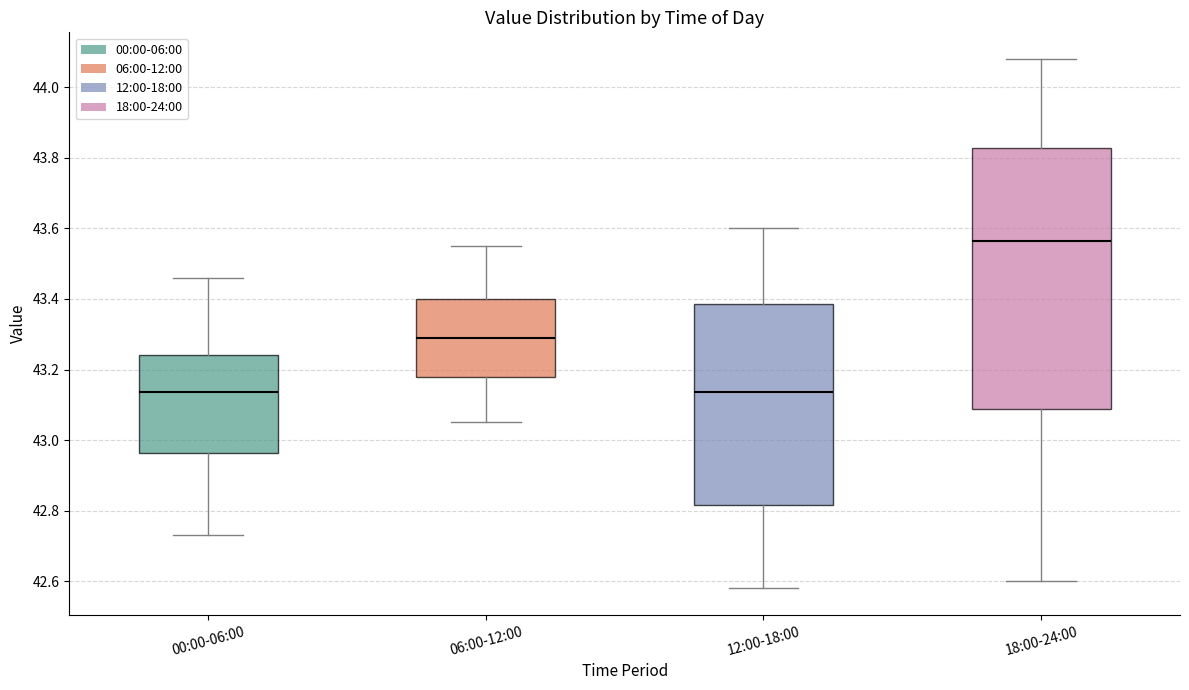

Which box has the highest median line?

18:00-24:00